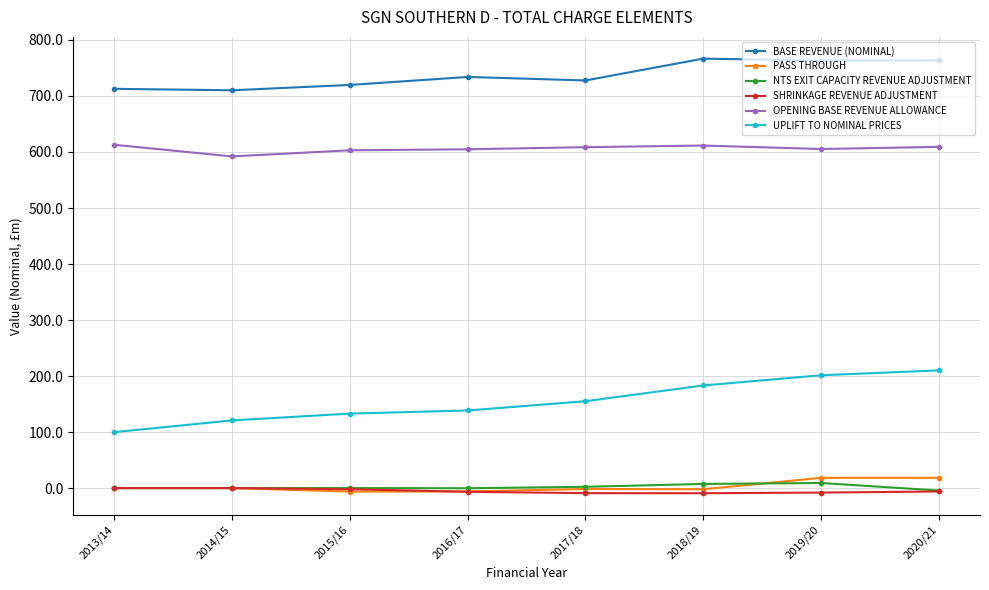

What is the sum of the PASS THROUGH values at 2013/14 and 2017/18?

-1.6